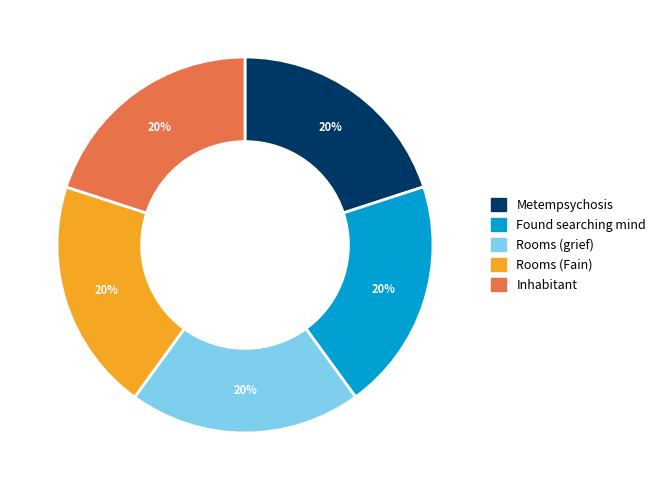

Is Inhabitant the majority of the pie?

No